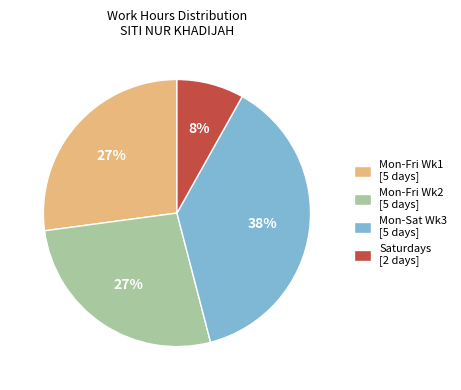

What is the largest slice in the pie chart?

Mon-Sat Wk3 [5 days]